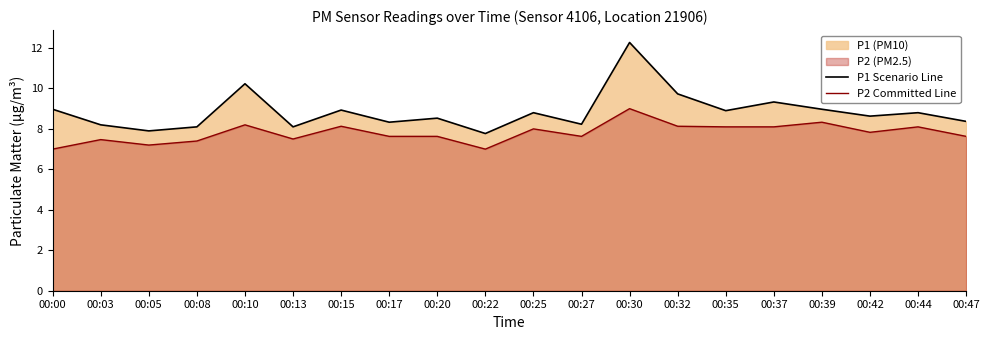

In P2 Committed Line, how many points are higher than both neighbors (excluding endpoints)?

7